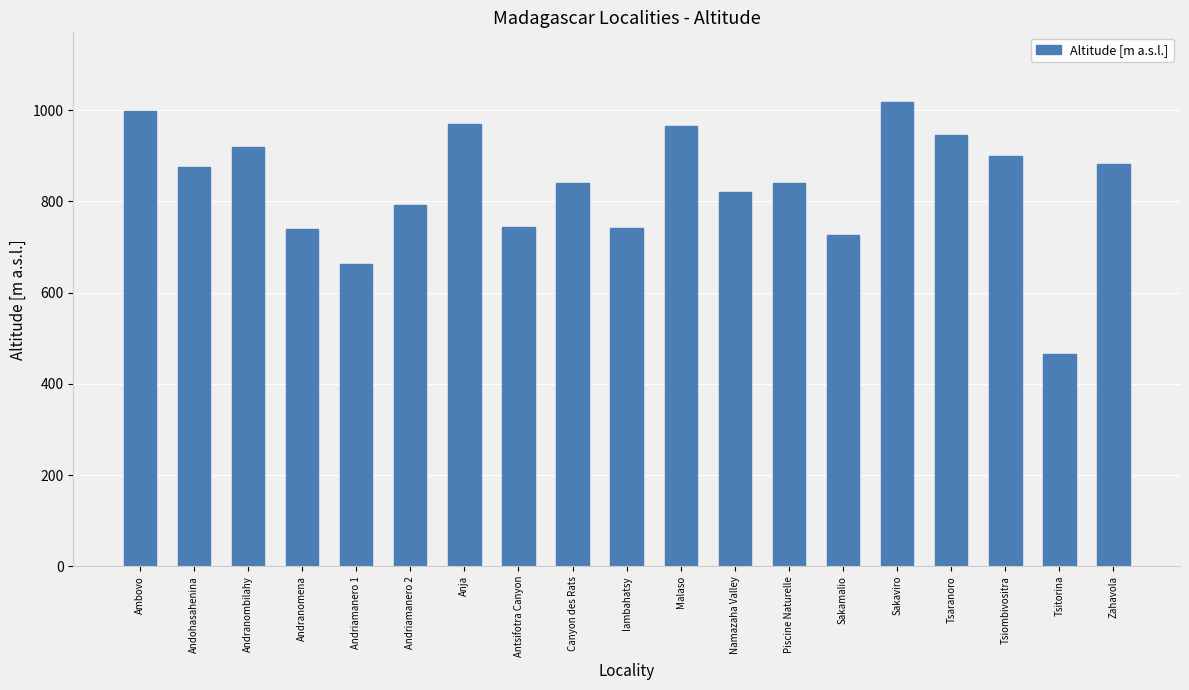

What is the difference between the values at Tsiombivositra and Antsifotra Canyon?

157